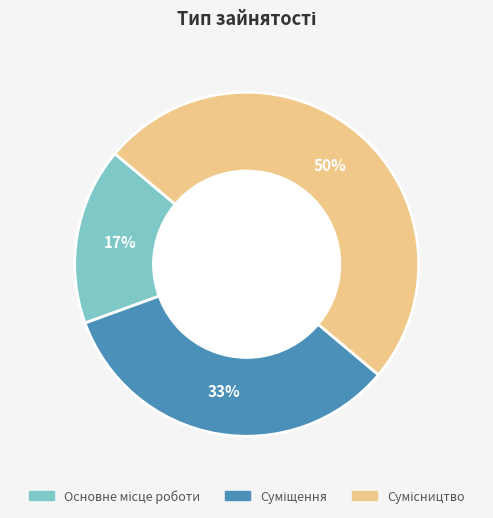

To the nearest percent, what is the average slice percentage?

33%